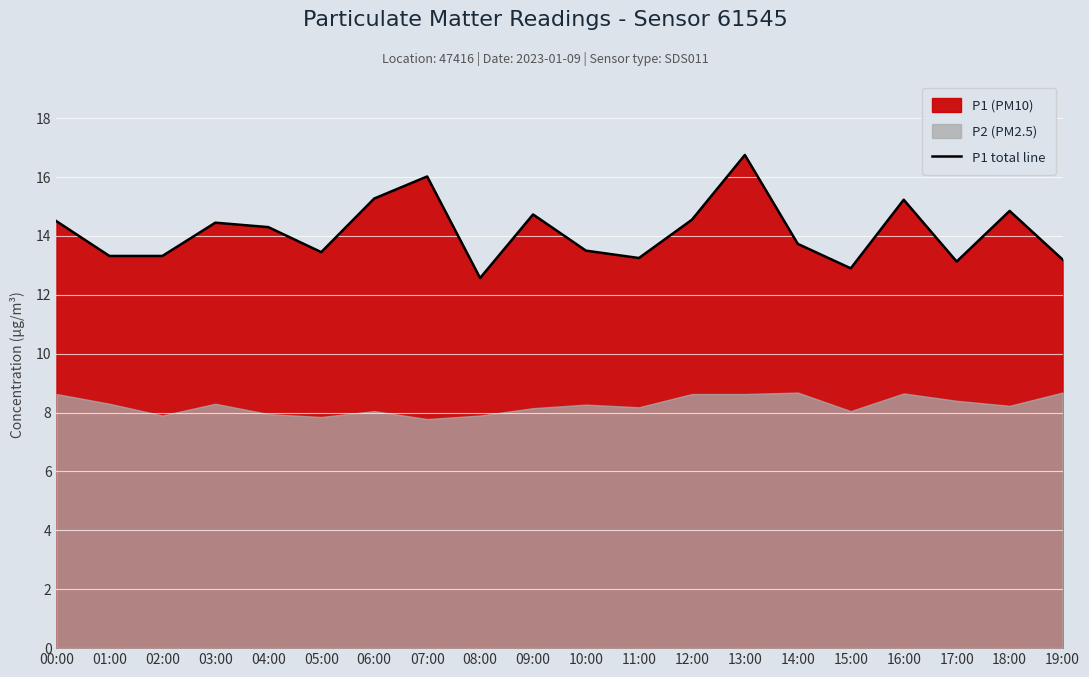

Where is the data nearest to the value 14?

14:00